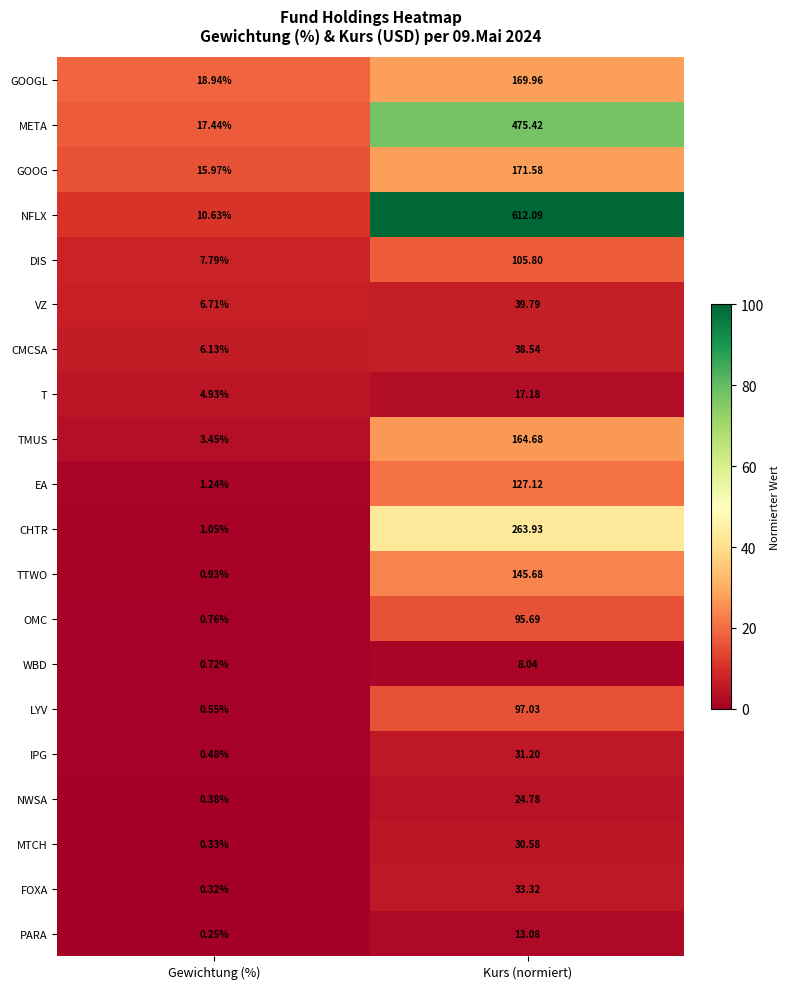

List the series in order of their peak value, highest first.

NFLX, META, CHTR, GOOG, GOOGL, TMUS, TTWO, EA, DIS, LYV, OMC, VZ, CMCSA, FOXA, IPG, MTCH, NWSA, T, PARA, WBD